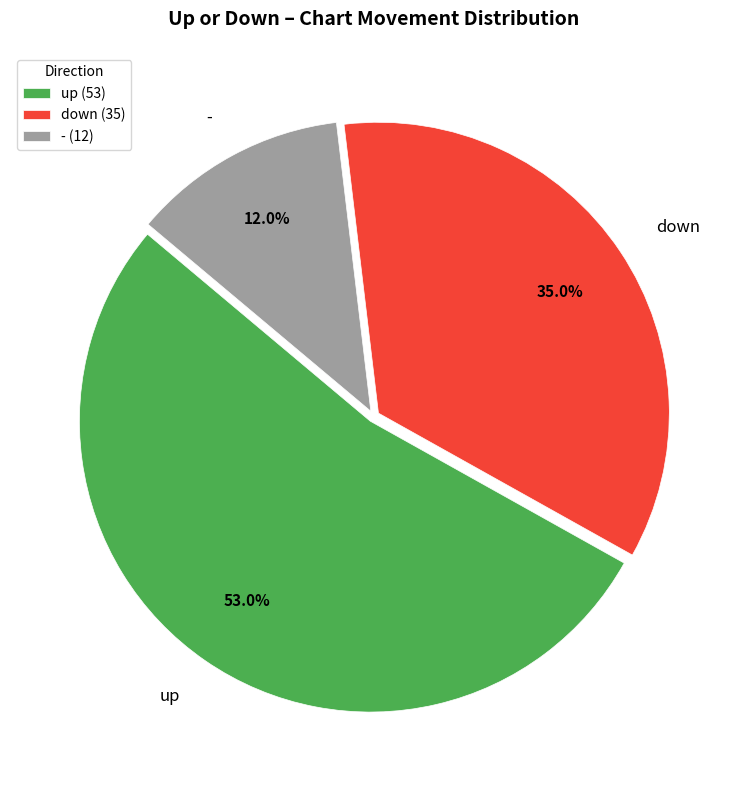

To the nearest percent, what is the combined percentage of - and up?

65%